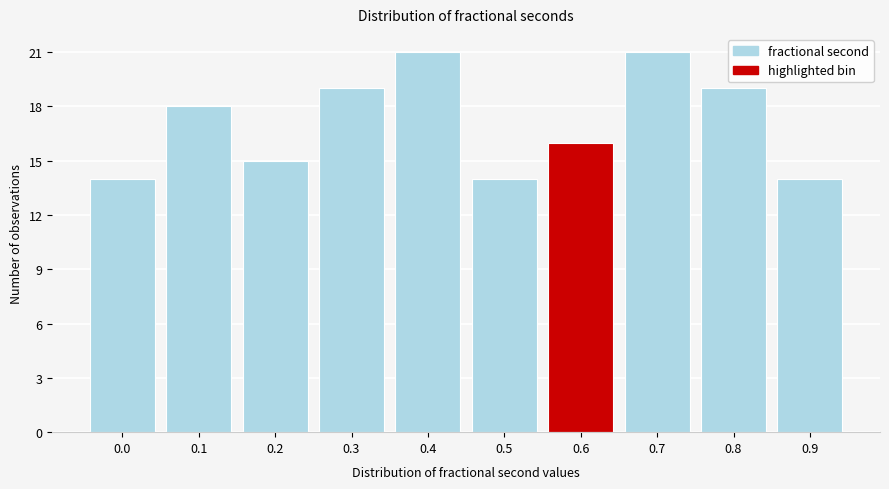

Reading left to right, transcribe all the data shown in this chart.

0.0=14	0.1=18	0.2=15	0.3=19	0.4=21	0.5=14	0.6=16	0.7=21	0.8=19	0.9=14